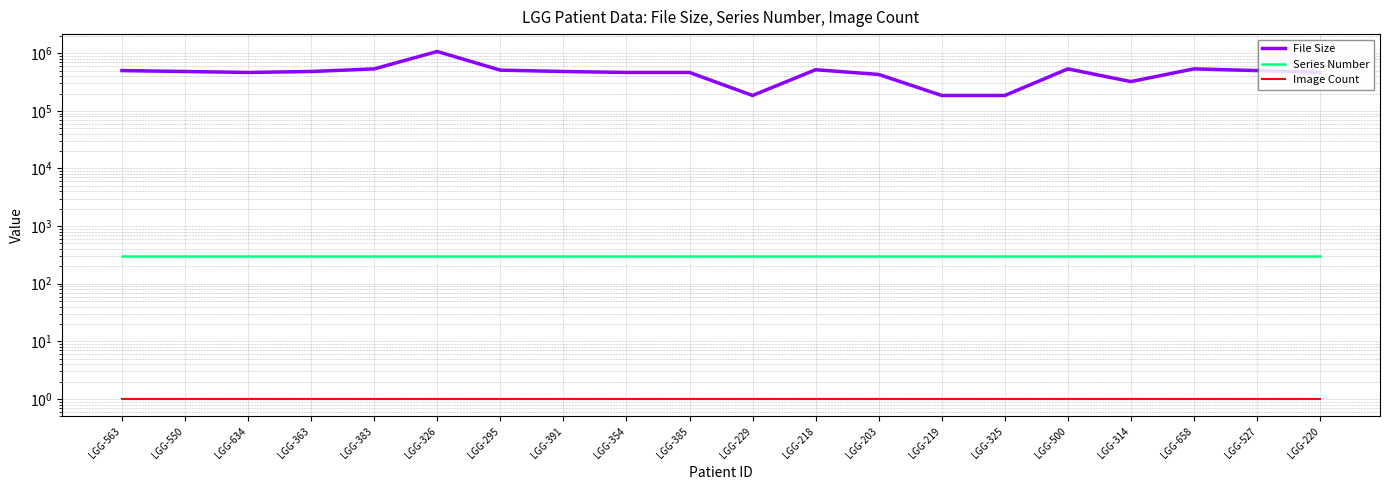

What is the label of the 20th point from the left?

LGG-220